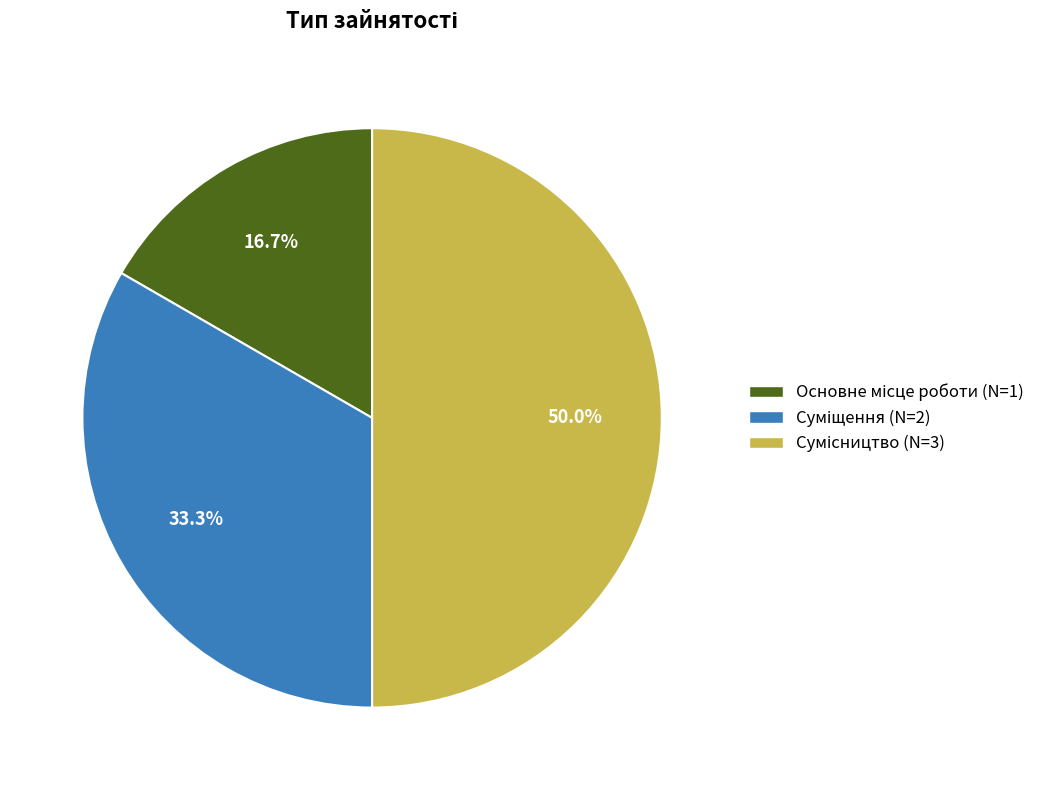

Is it true that Сумісництво is 50% of the pie?

True